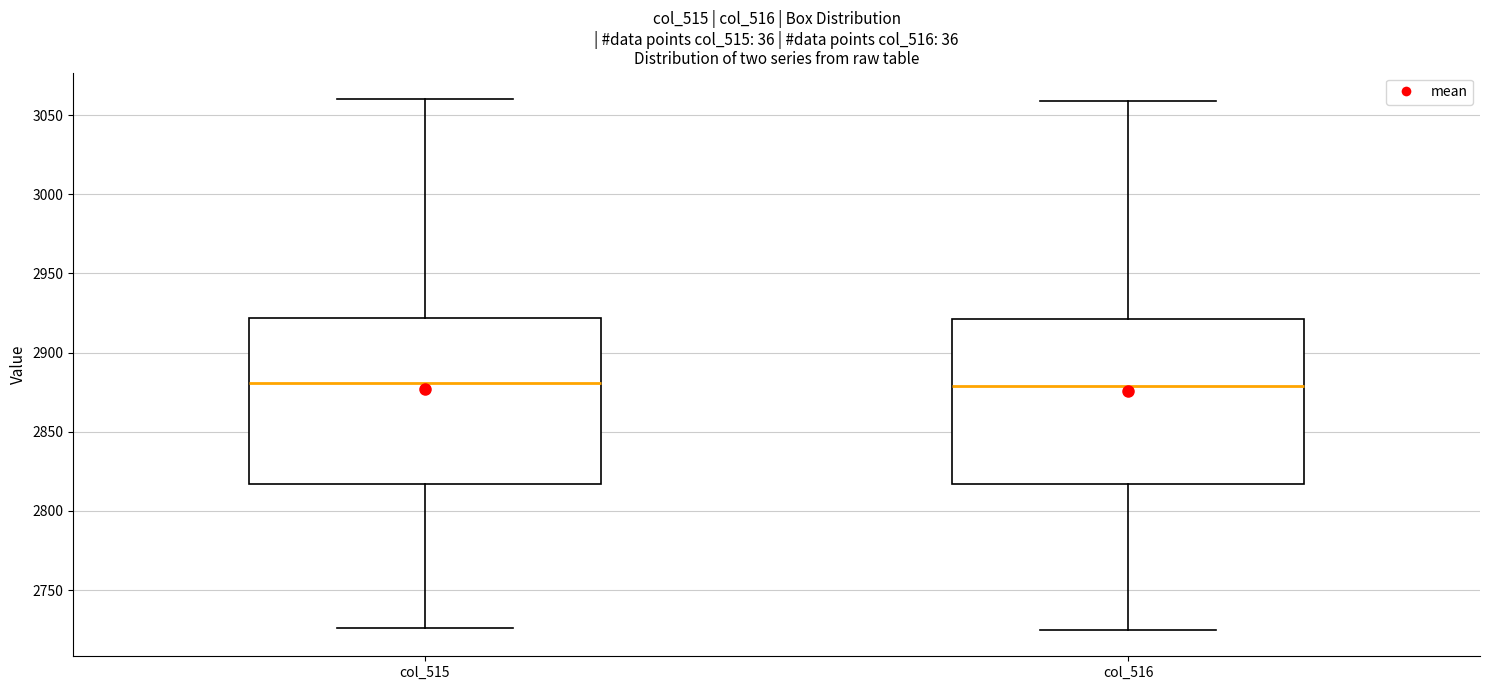

Where does the median line of the box for col_516 sit on the y-axis? The values are not printed on the chart, so give them approximately, as read against the axis.

2880